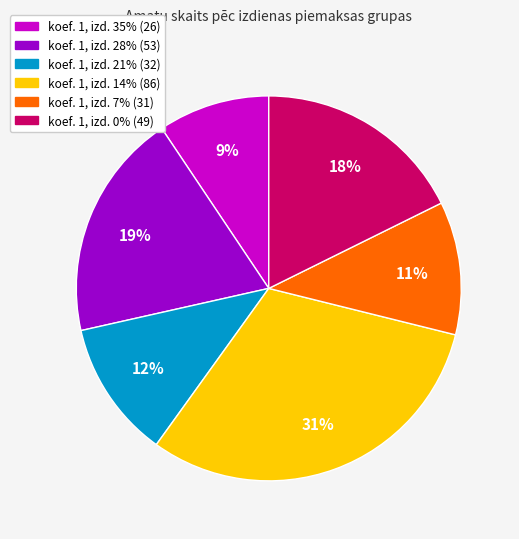

How many segments does this pie chart have?

6